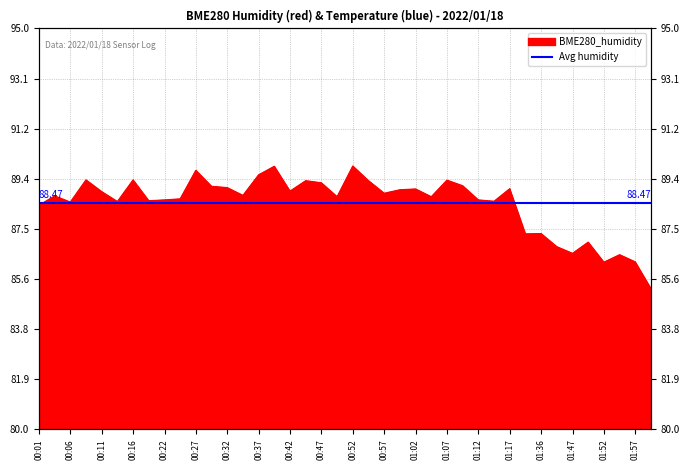

Rank the categories by value from lowest to highest.

01:59, 01:52, 01:57, 01:54, 01:47, 01:44, 01:49, 01:34, 01:36, 00:01, 00:06, 00:14, 01:14, 00:19, 00:22, 01:12, 00:24, 00:50, 01:04, 00:04, 00:34, 00:57, 00:11, 00:42, 00:59, 01:02, 01:17, 00:32, 00:29, 01:09, 00:47, 00:44, 00:55, 01:07, 00:08, 00:16, 00:37, 00:27, 00:40, 00:52